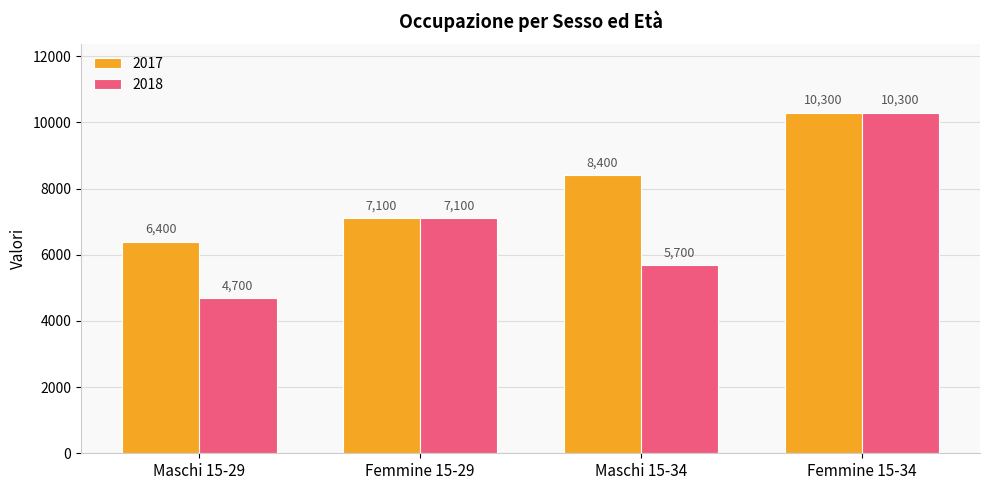

At Maschi 15-29, list the series in order from largest to smallest.

2017, 2018